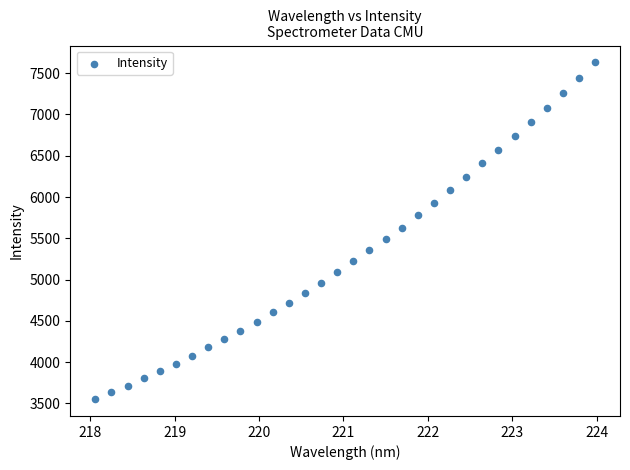

What is the range of Y values (max minus min)?

4080.4